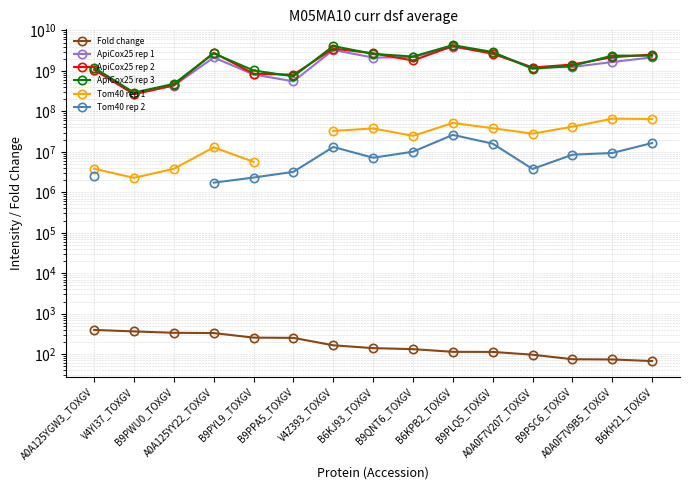

What is the difference between the ApiCox25 rep 1 values at B9PYL9_TOXGV and B9PPA5_TOXGV?

266120000.0